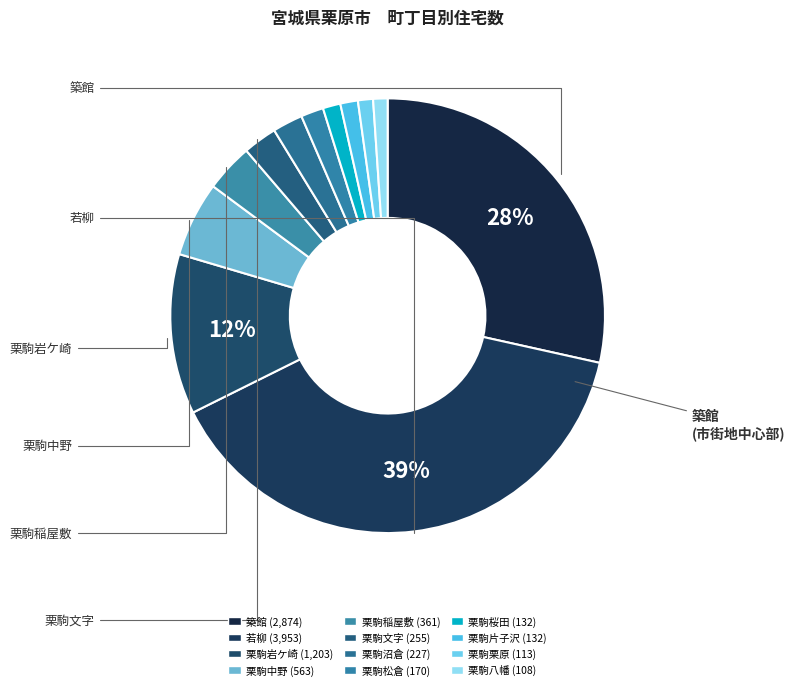

How many segments does this pie chart have?

12